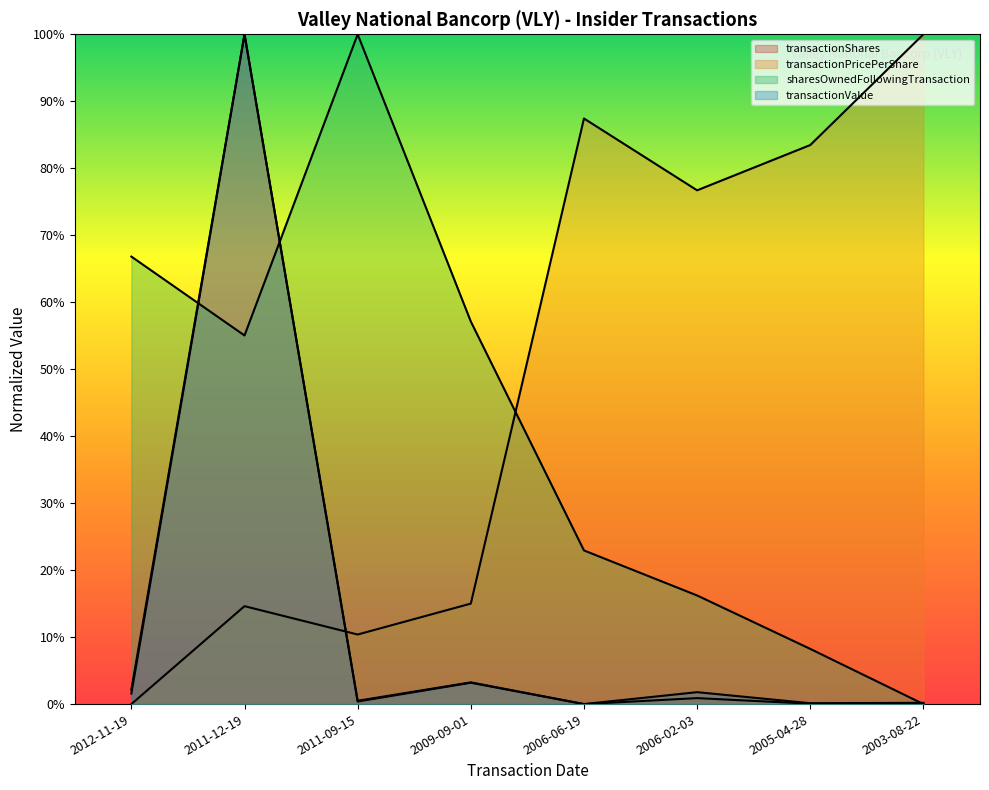

What is the difference between the highest and lowest values at 2003-08-22?

1.0